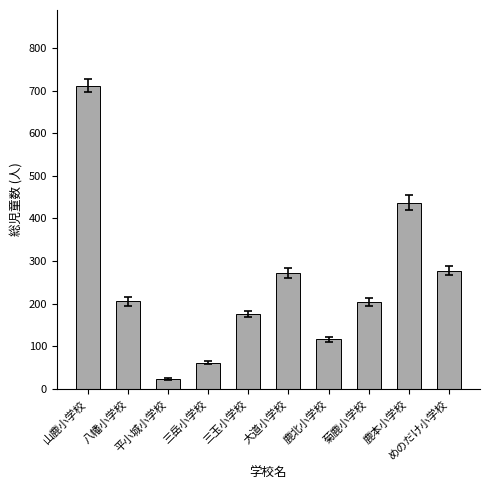

What is the difference between the maximum and minimum values?

688